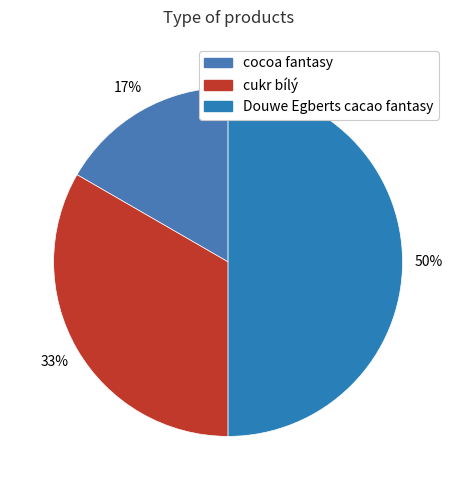

What is the largest slice in the pie chart?

Douwe Egberts cacao fantasy